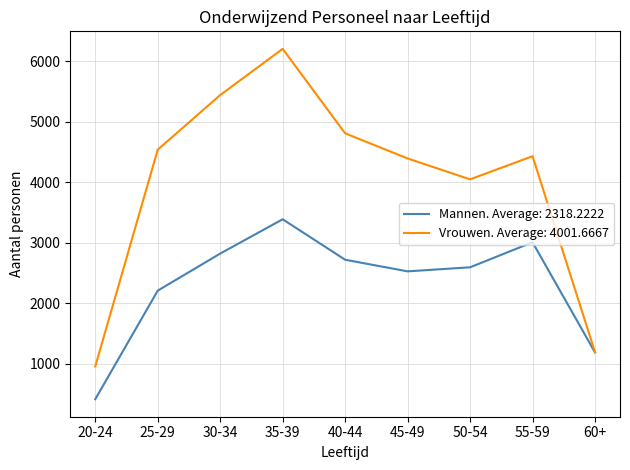

The value of Vrouwen. Average: 4001.6667 at 45-49 is 4394. True or false?

True